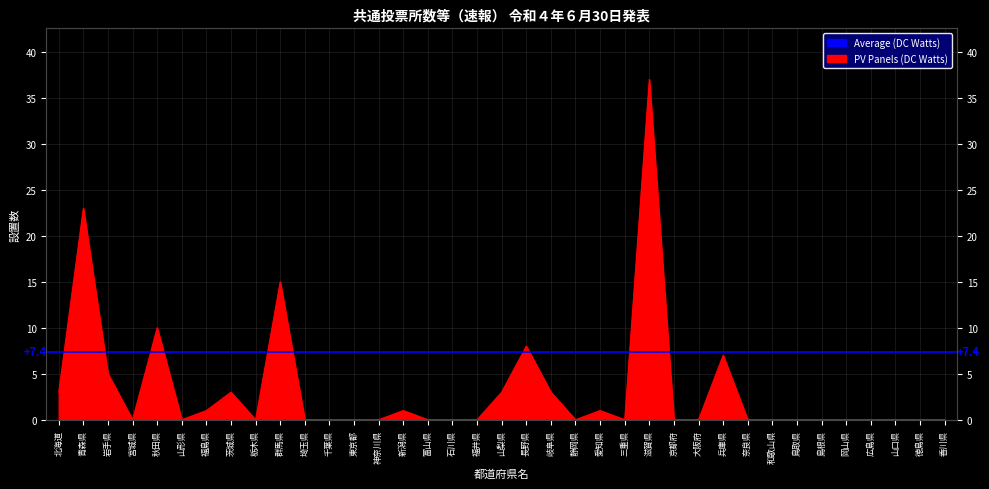

What is the change in value from 福島県 to 栃木県?

-1